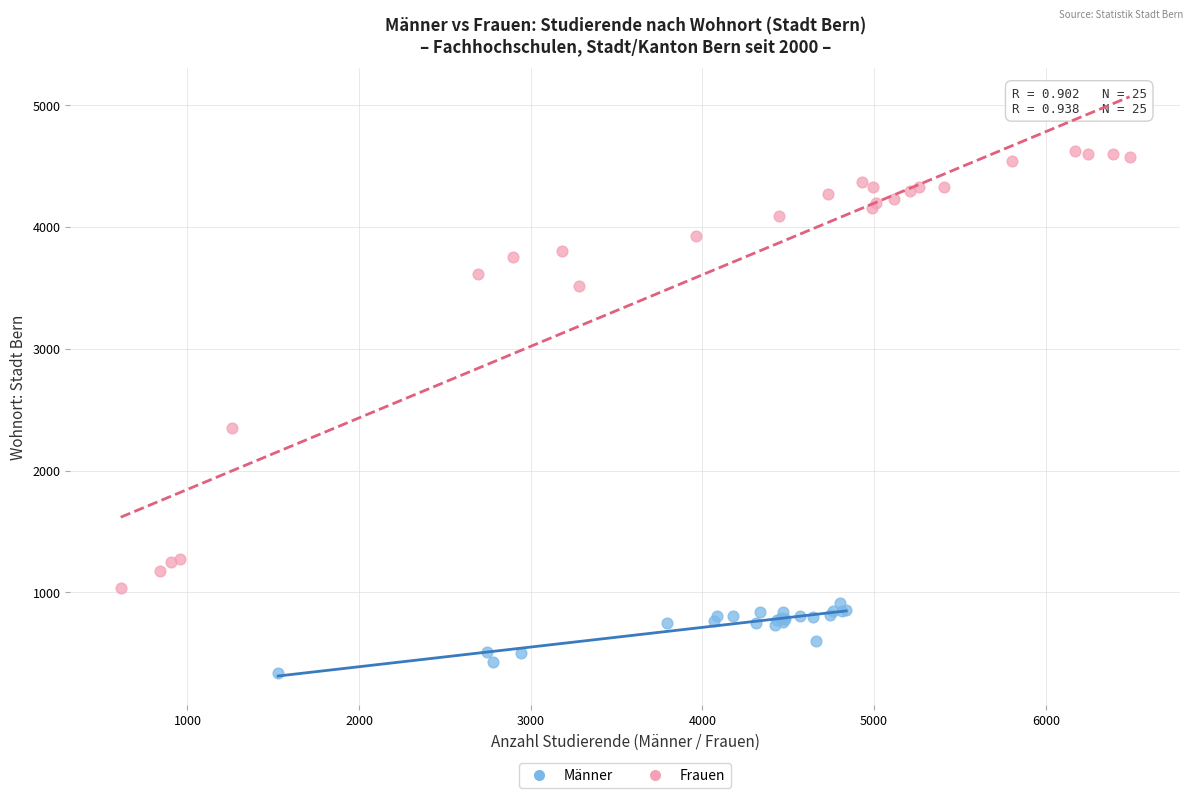

Which series has the widest spread of Y values?

Frauen